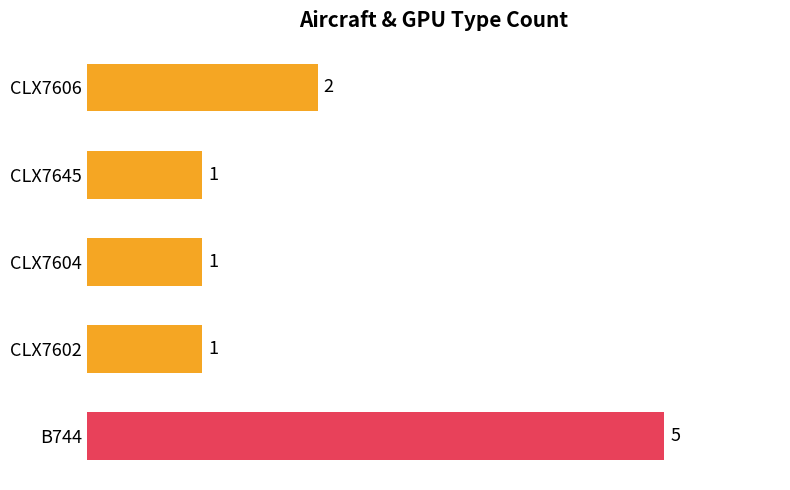

Does the chart contain any negative values?

No